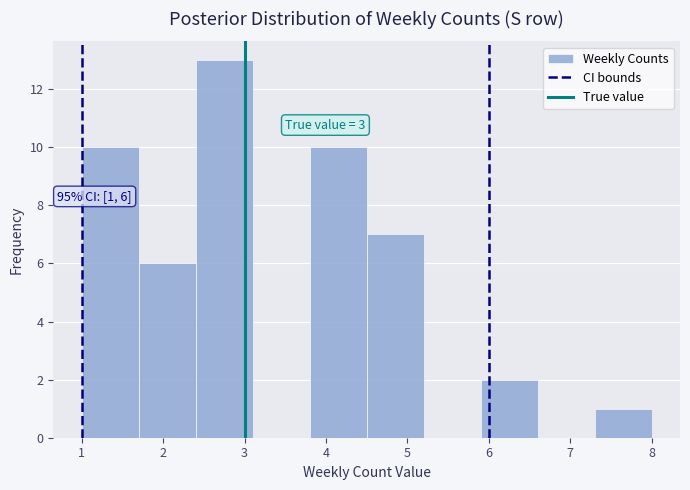

Which range on the x-axis has the tallest bar?

2.4 to 3.1